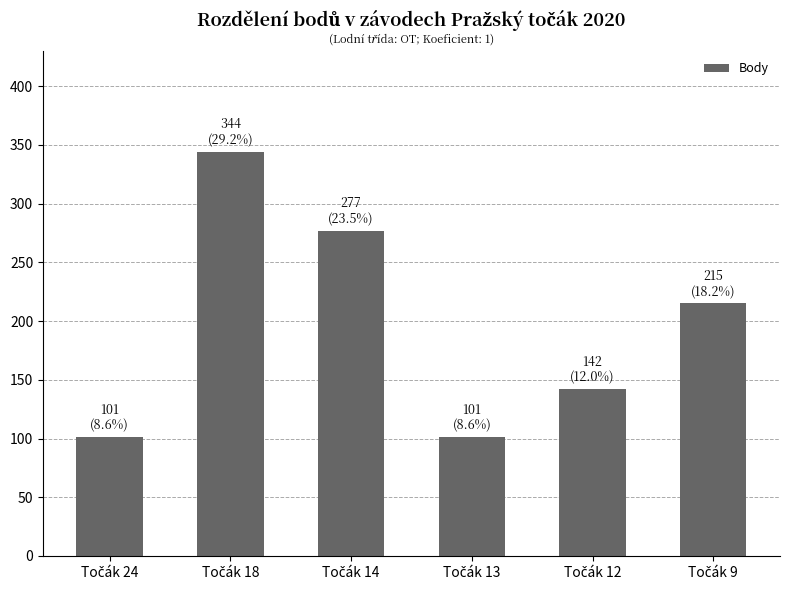

How many series are shown in this chart?

1